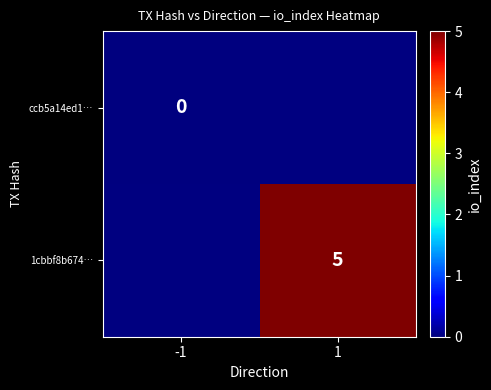

Between -1 and 1, which is larger?

1